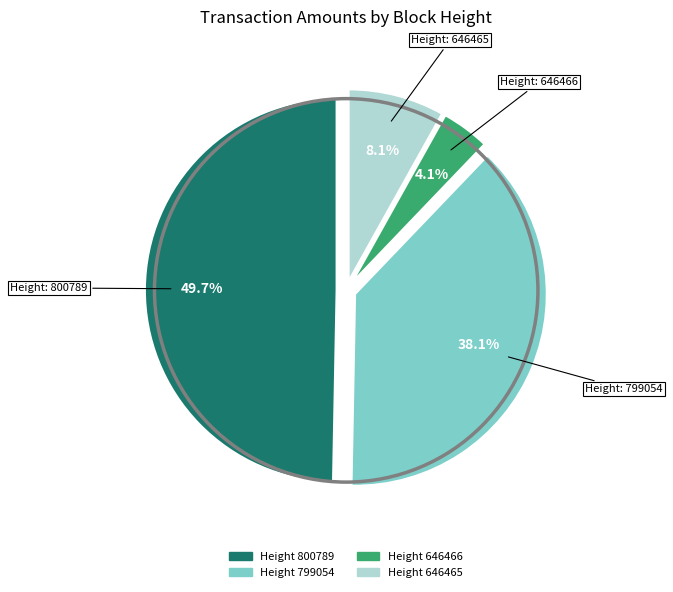

Is there a majority slice in this chart?

No